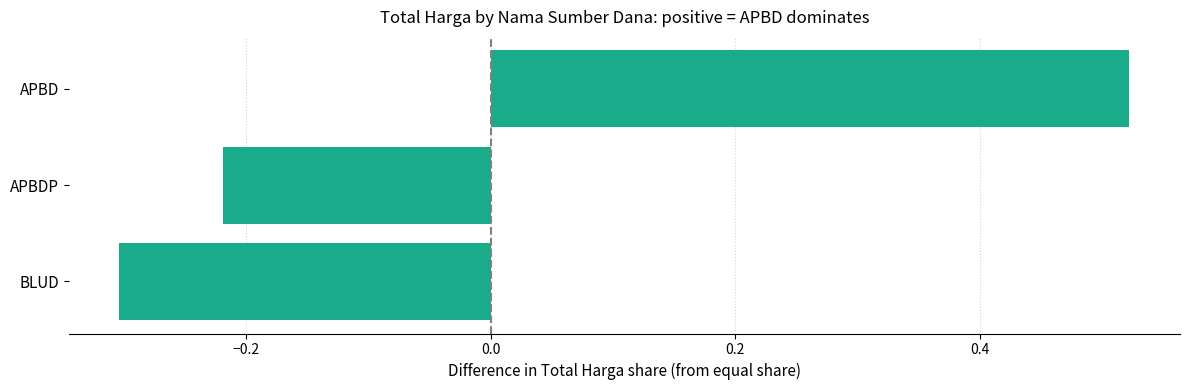

True or false: the data shows -0.3 at BLUD.

True